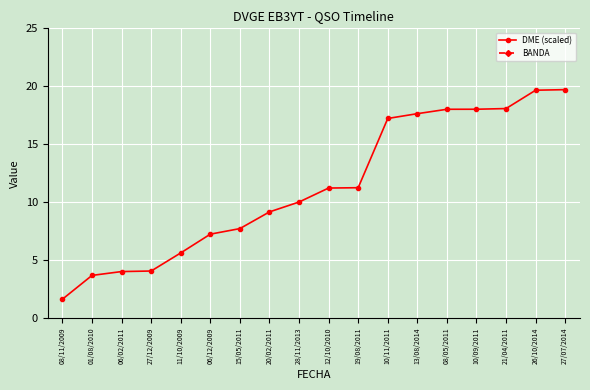

What are all the series names shown in the legend?

DME (scaled), BANDA